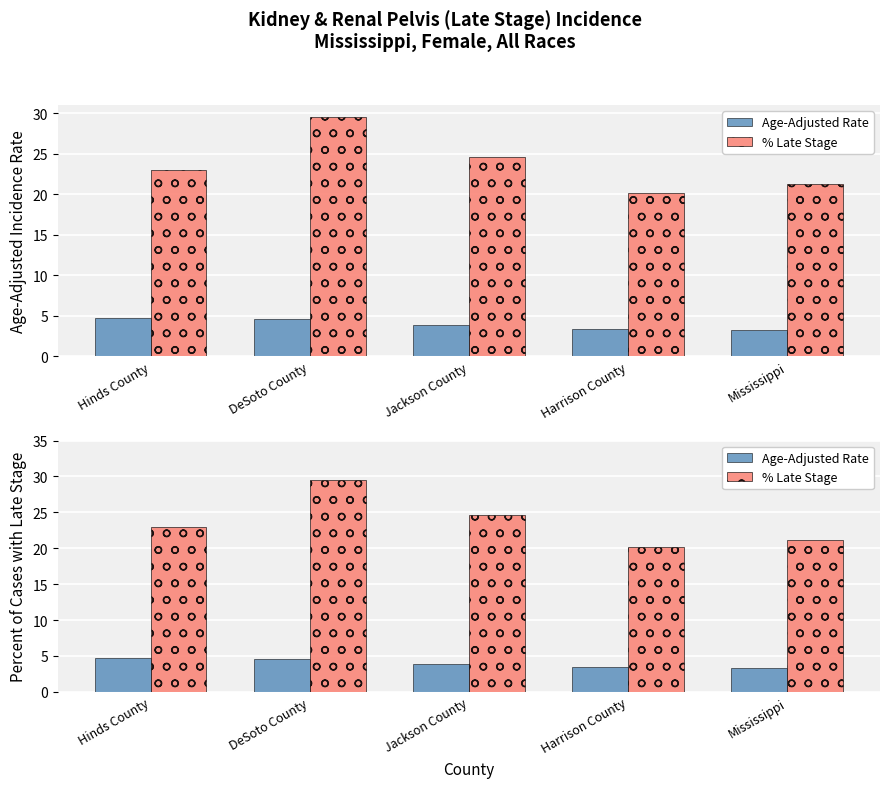

Rank the series by their maximum value, from highest to lowest.

% Late Stage, Age-Adjusted Rate